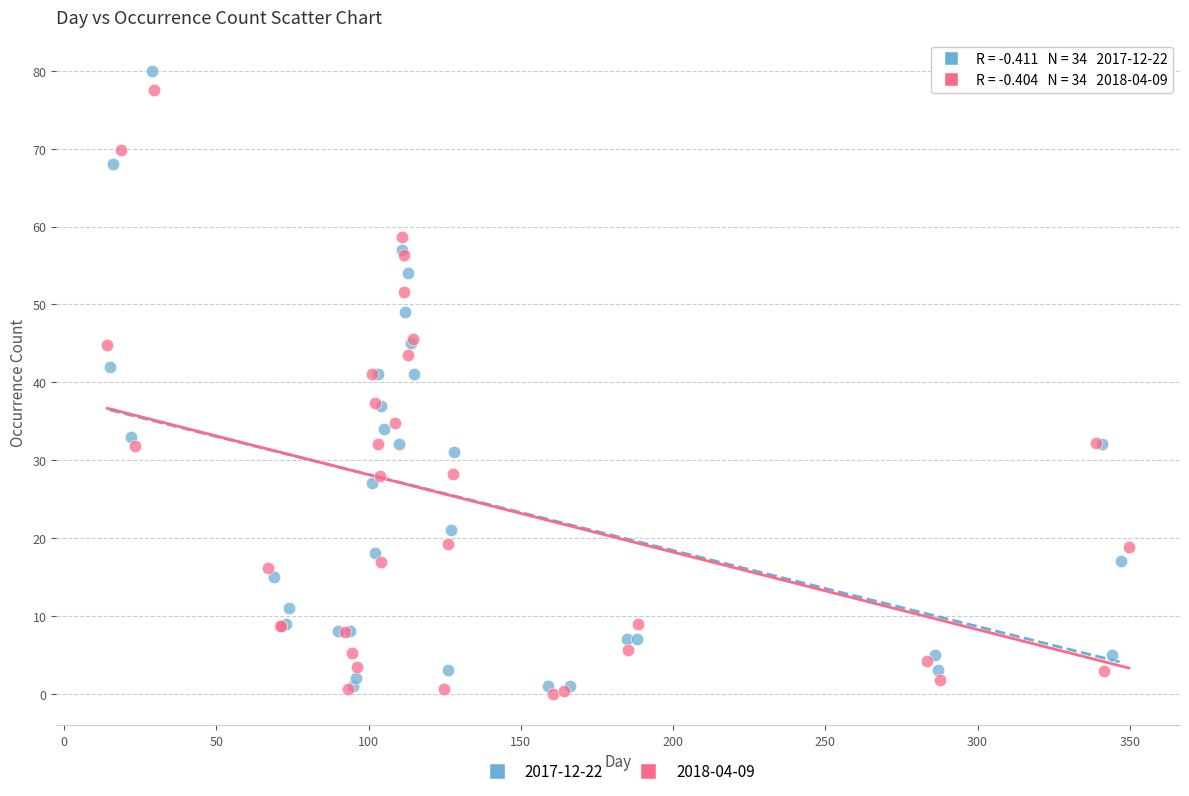

Which series contains the highest Y value?

2017-12-22